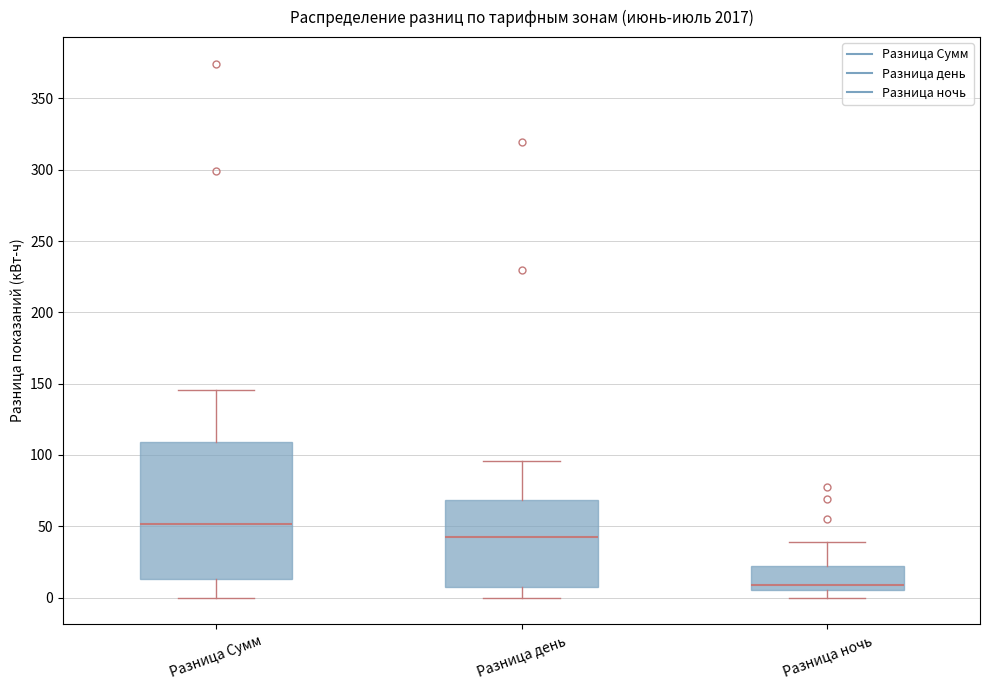

Which box is the tallest, from its lower edge to its upper edge?

Разница Сумм